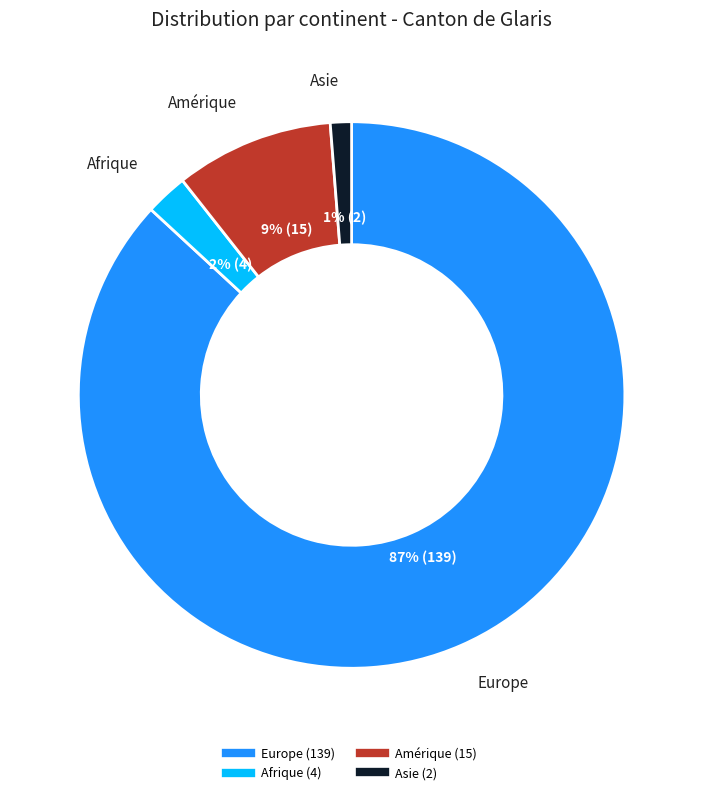

Does any single category account for the majority?

Yes